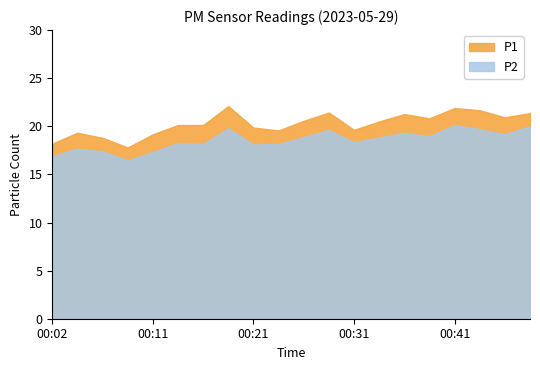

What is the maximum value shown in the chart?

22.1